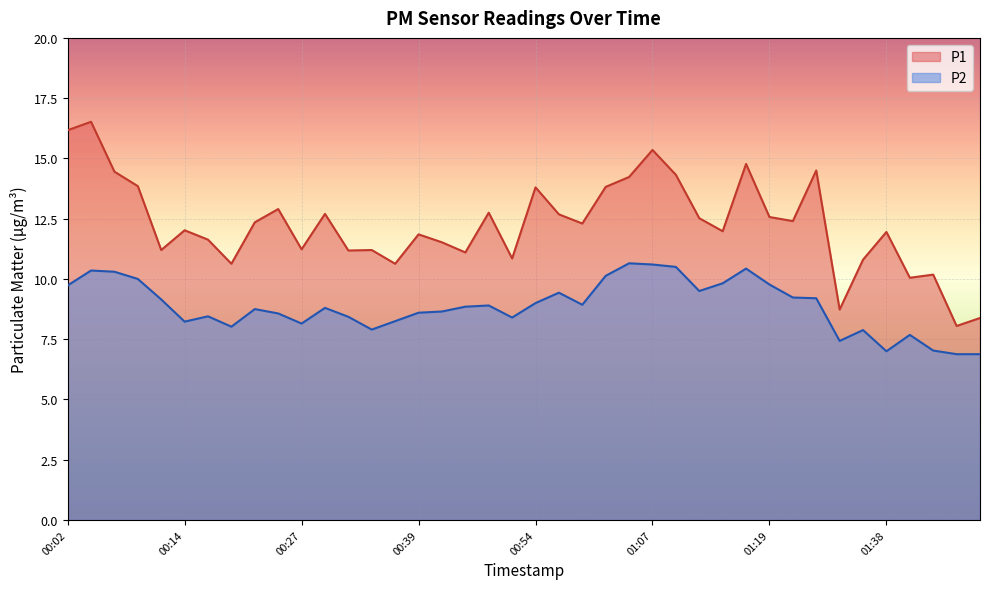

What is the difference between the P2 values at 00:17 and 00:22?

0.3